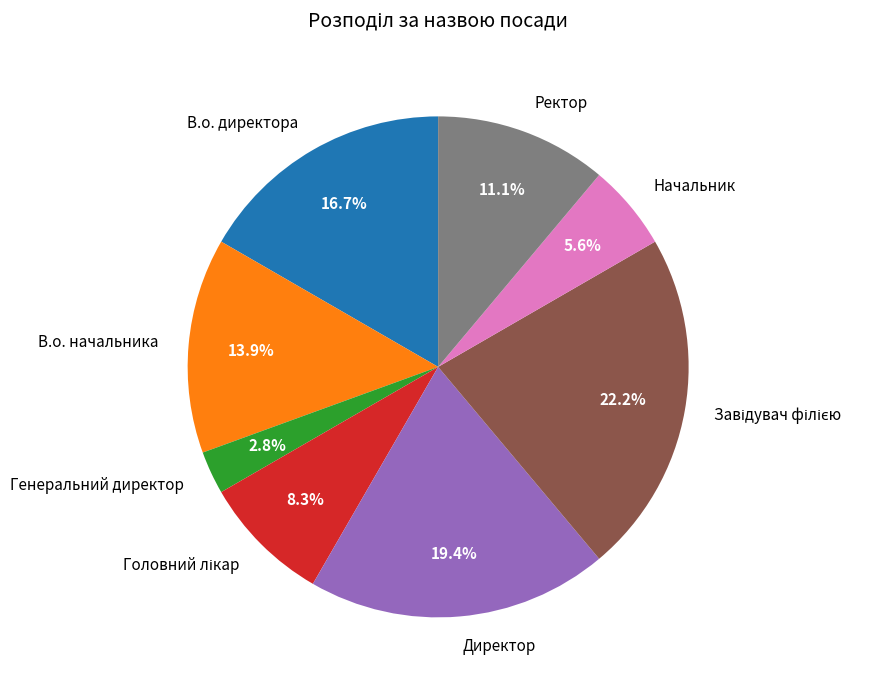

Which slice is the smallest?

Генеральний директор